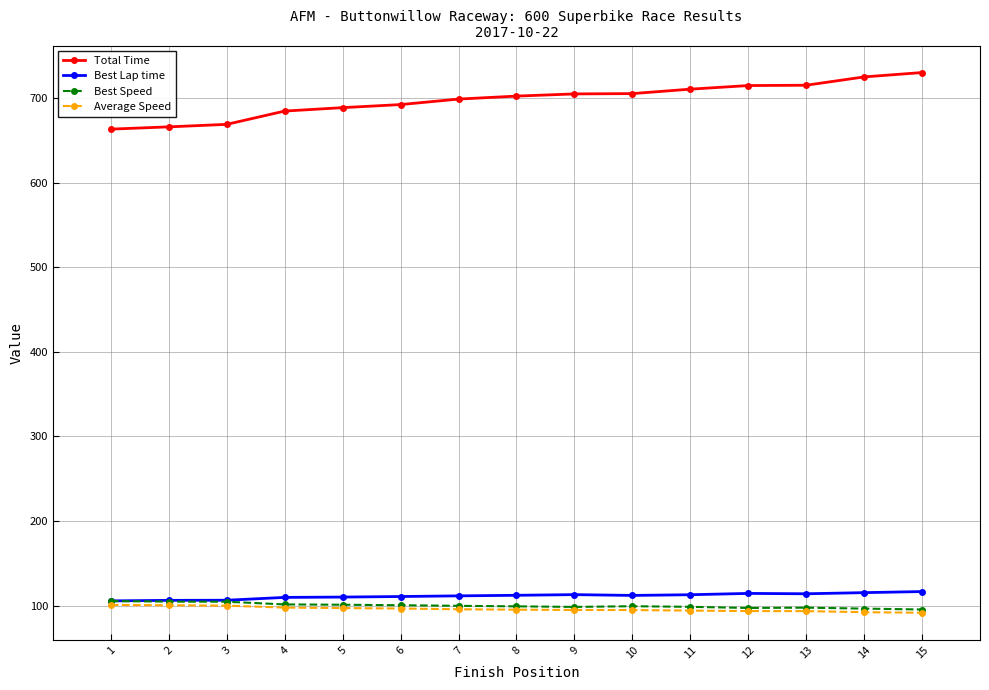

Between 5 and 9, which series saw the biggest shift?

Total Time